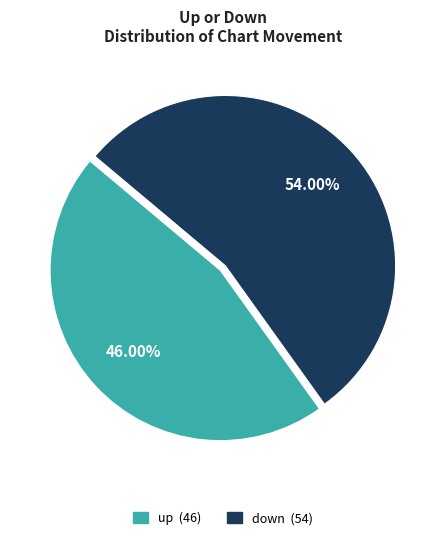

What is the total percentage of up and down?

100.0%